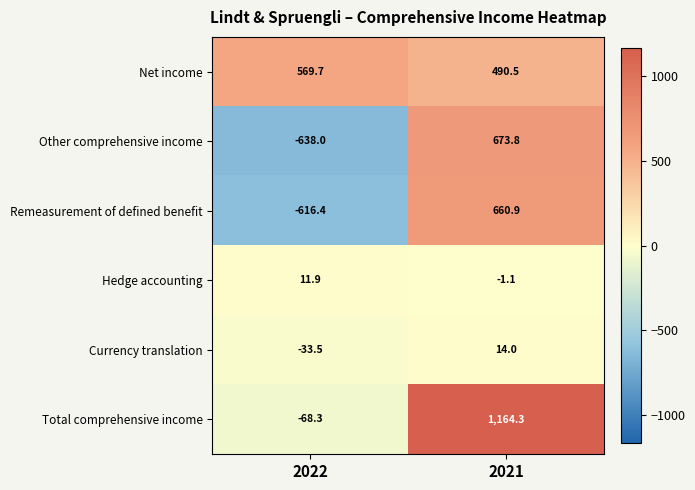

What is the total value across all series at 2021?

3002.4